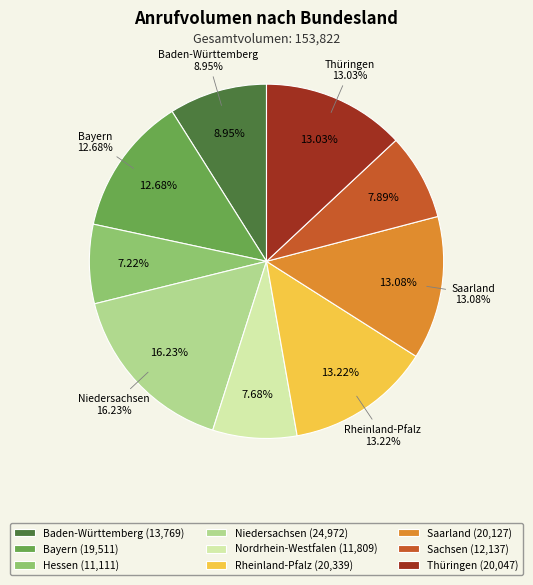

To the nearest percent, what is the difference between the Sachsen and Hessen slice percentages?

1%